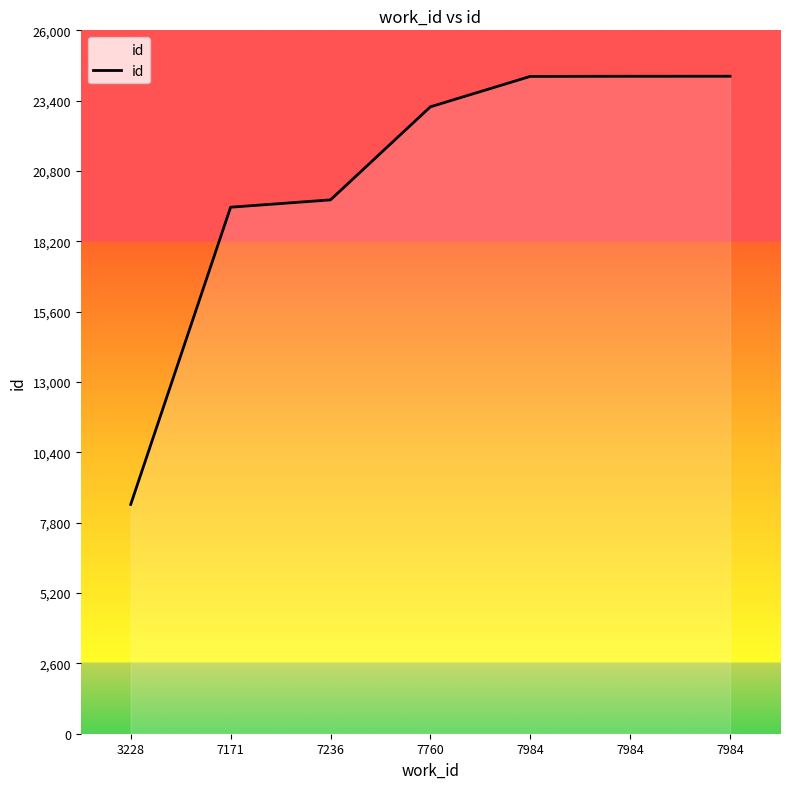

Does the chart display data point markers on the line(s)?

No